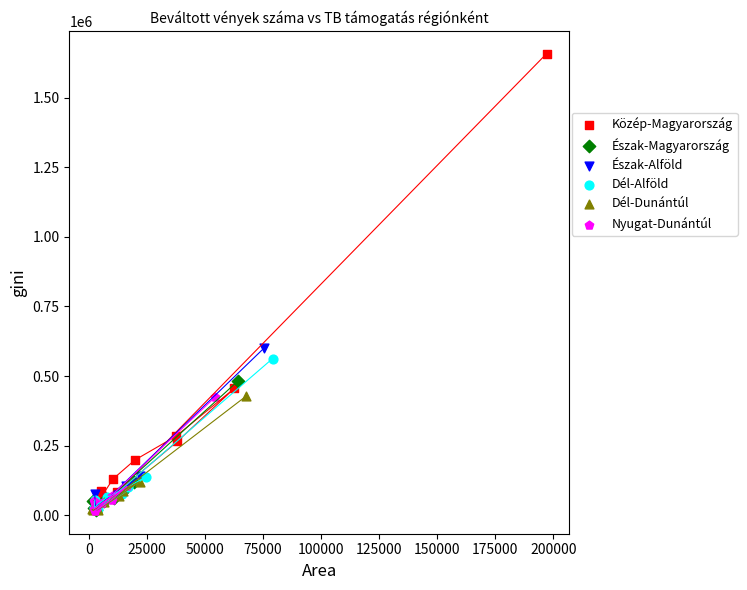

Which series has the widest spread of Y values?

Közép-Magyarország